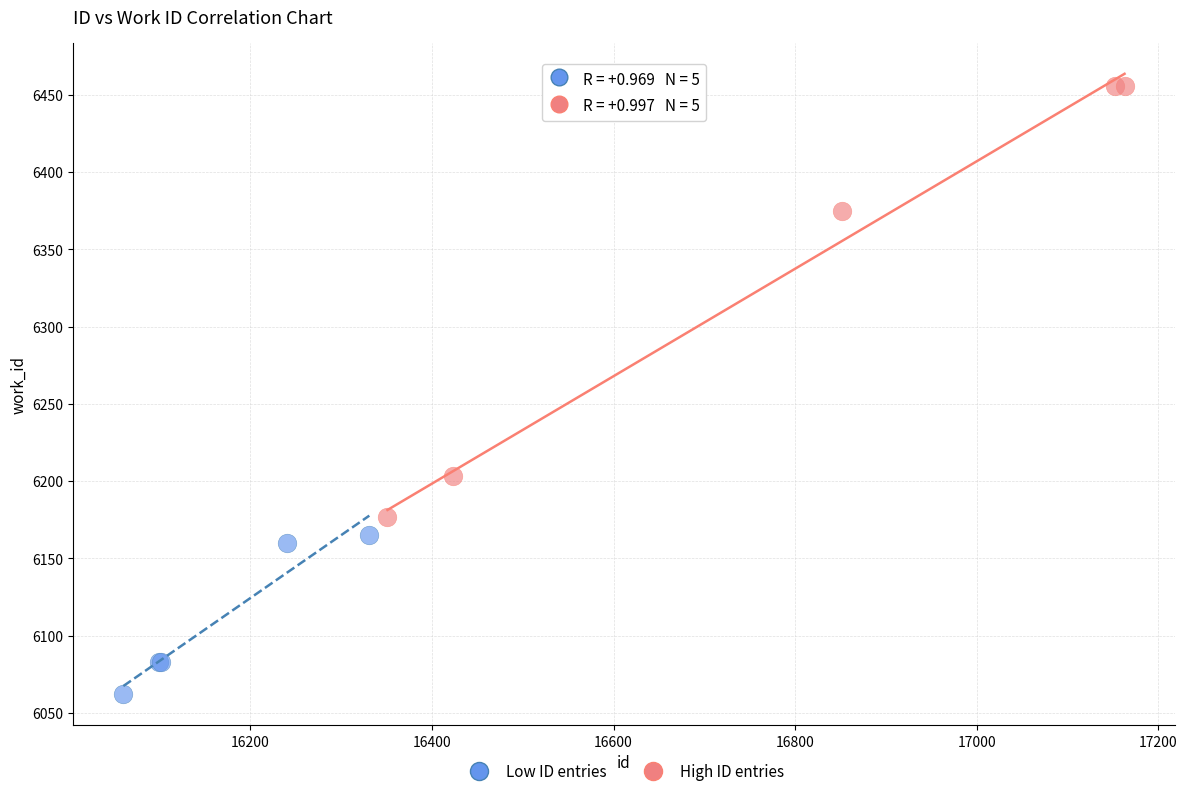

Which series contains the highest Y value?

High ID entries